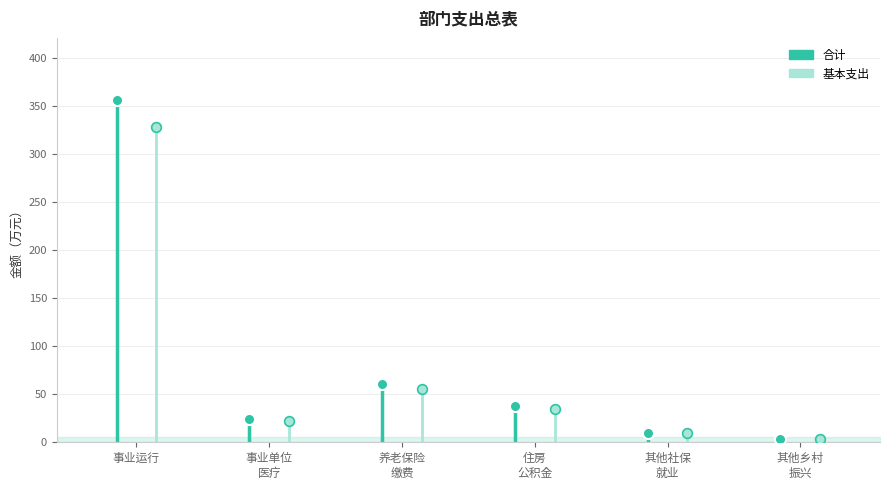

What are all the series names shown in the legend?

合计, 基本支出